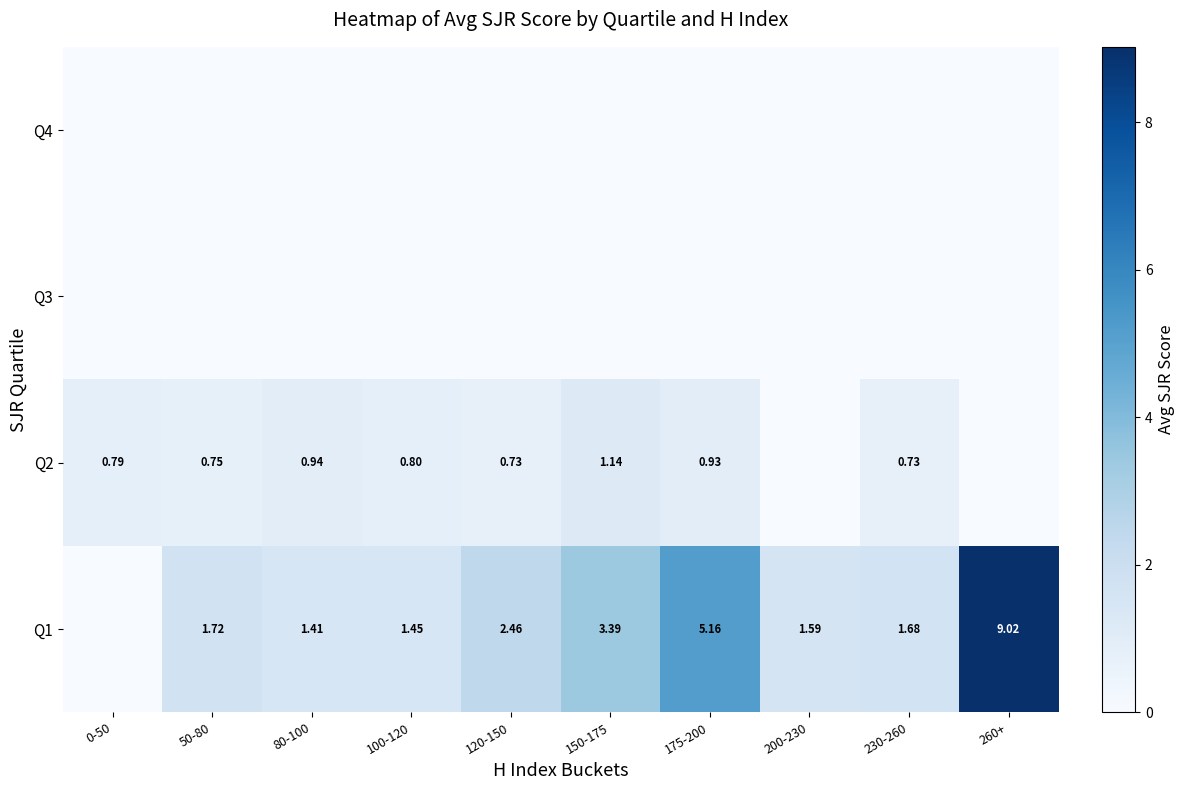

Is the value of Q4 at 200-230 greater than the value of Q1 at 120-150?

No